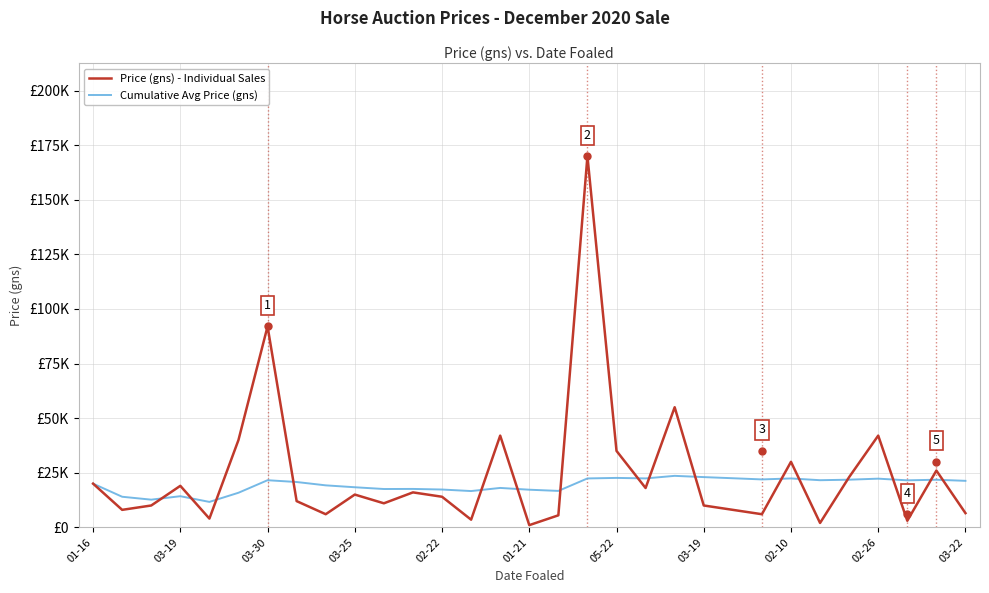

What are all the series names shown in the legend?

Price (gns) - Individual Sales, Cumulative Avg Price (gns)